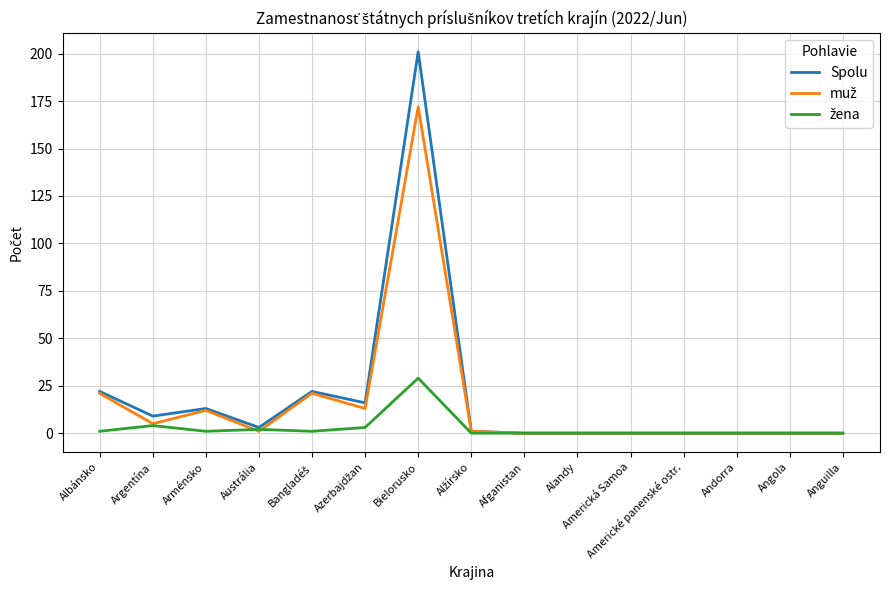

Which series has the largest total across all categories?

Spolu